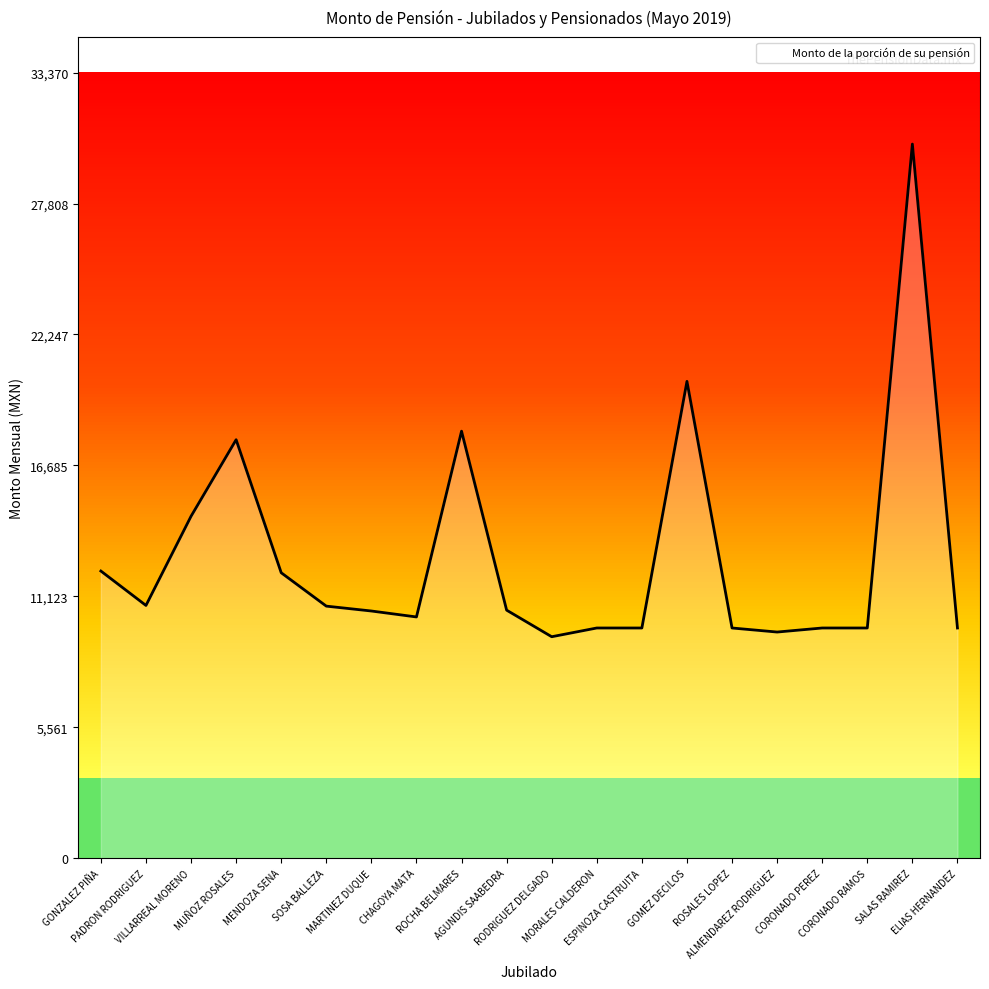

What is the maximum value shown in the chart?

30337